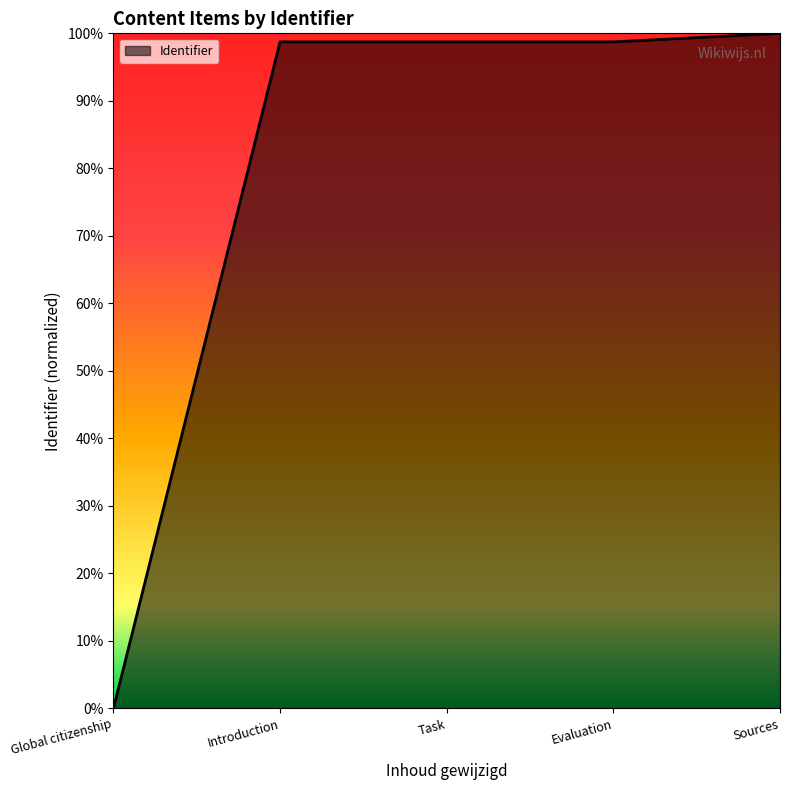

At which label is the value closest to 0?

Global citizenship